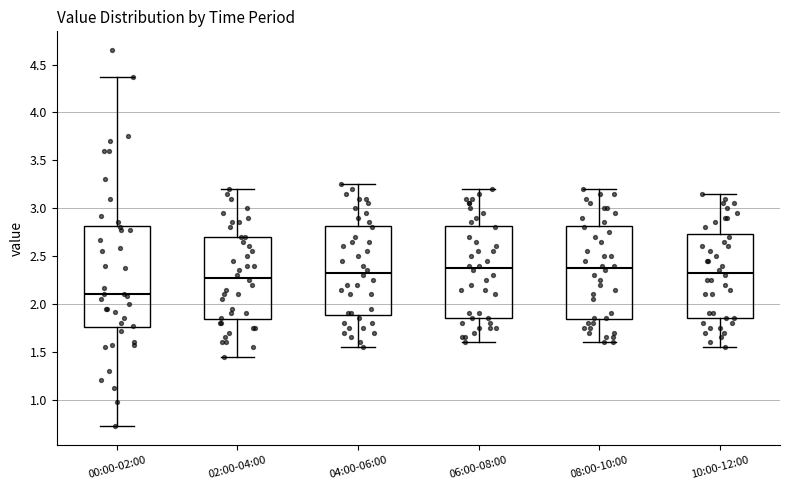

Which box is the tallest, from its lower edge to its upper edge?

00:00-02:00